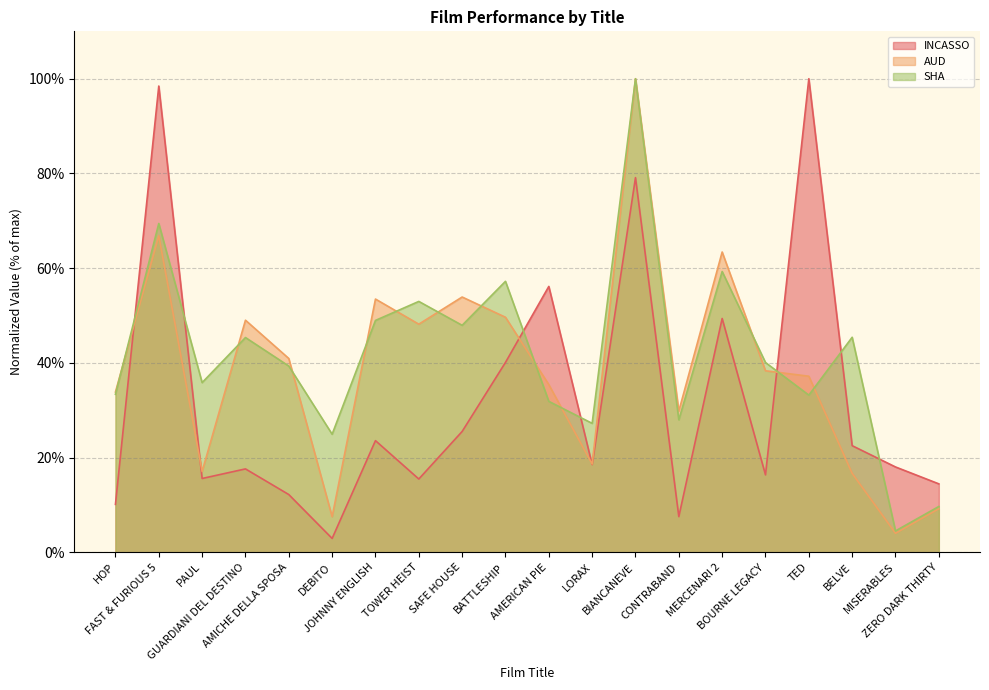

Reading right to left, transcribe all the data shown in this chart.

INCASSO: ZERO DARK THIRTY=14.5	MISERABLES=18.0	BELVE=22.5	TED=100.0	BOURNE LEGACY=16.4	MERCENARI 2=49.4	CONTRABAND=7.5	BIANCANEVE=79.1	LORAX=18.5	AMERICAN PIE=56.1	BATTLESHIP=40.1	SAFE HOUSE=25.5	TOWER HEIST=15.5	JOHNNY ENGLISH=23.6	DEBITO=2.9	AMICHE DELLA SPOSA=12.2	GUARDIANI DEL DESTINO=17.6	PAUL=15.6	FAST & FURIOUS 5=98.5	HOP=10.1
AUD: ZERO DARK THIRTY=9.2	MISERABLES=4.0	BELVE=16.7	TED=37.2	BOURNE LEGACY=38.3	MERCENARI 2=63.4	CONTRABAND=29.8	BIANCANEVE=100.0	LORAX=18.6	AMERICAN PIE=35.4	BATTLESHIP=49.6	SAFE HOUSE=53.9	TOWER HEIST=48.2	JOHNNY ENGLISH=53.5	DEBITO=7.5	AMICHE DELLA SPOSA=40.9	GUARDIANI DEL DESTINO=49.0	PAUL=17.1	FAST & FURIOUS 5=66.8	HOP=33.9
SHA: ZERO DARK THIRTY=9.7	MISERABLES=4.5	BELVE=45.4	TED=33.2	BOURNE LEGACY=40.1	MERCENARI 2=59.3	CONTRABAND=28.0	BIANCANEVE=100.0	LORAX=27.2	AMERICAN PIE=31.9	BATTLESHIP=57.2	SAFE HOUSE=47.9	TOWER HEIST=53.0	JOHNNY ENGLISH=49.0	DEBITO=24.9	AMICHE DELLA SPOSA=39.3	GUARDIANI DEL DESTINO=45.4	PAUL=35.8	FAST & FURIOUS 5=69.4	HOP=33.4